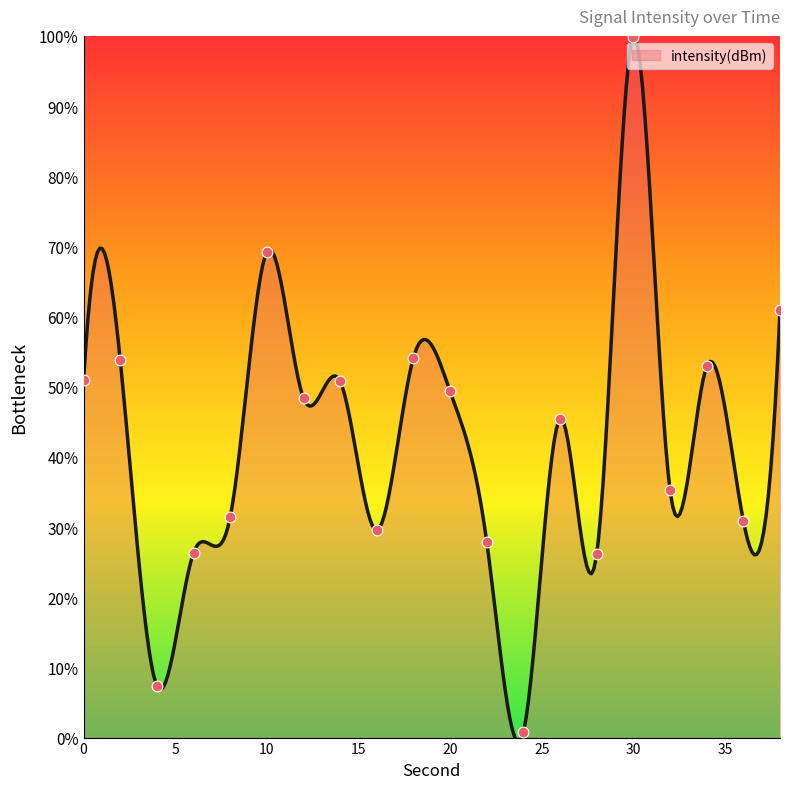

What is the ratio of the value at 4 to the value at 30?

0.1